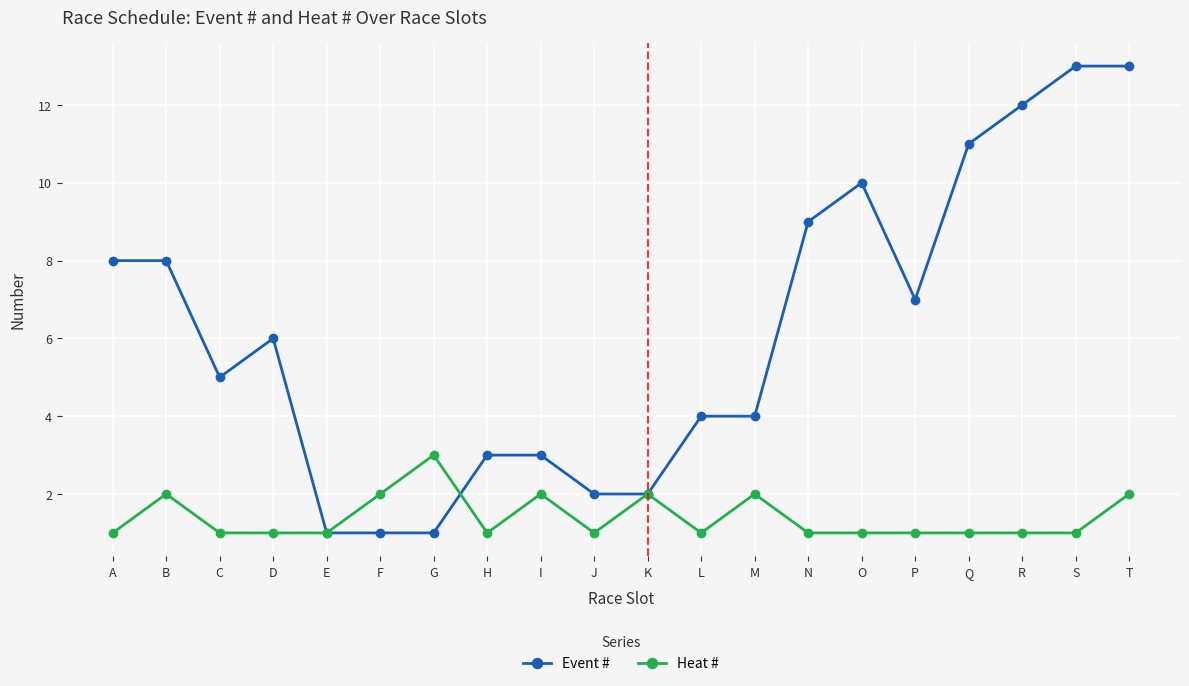

What is the value of the Event # point at the 6th from the left?

1